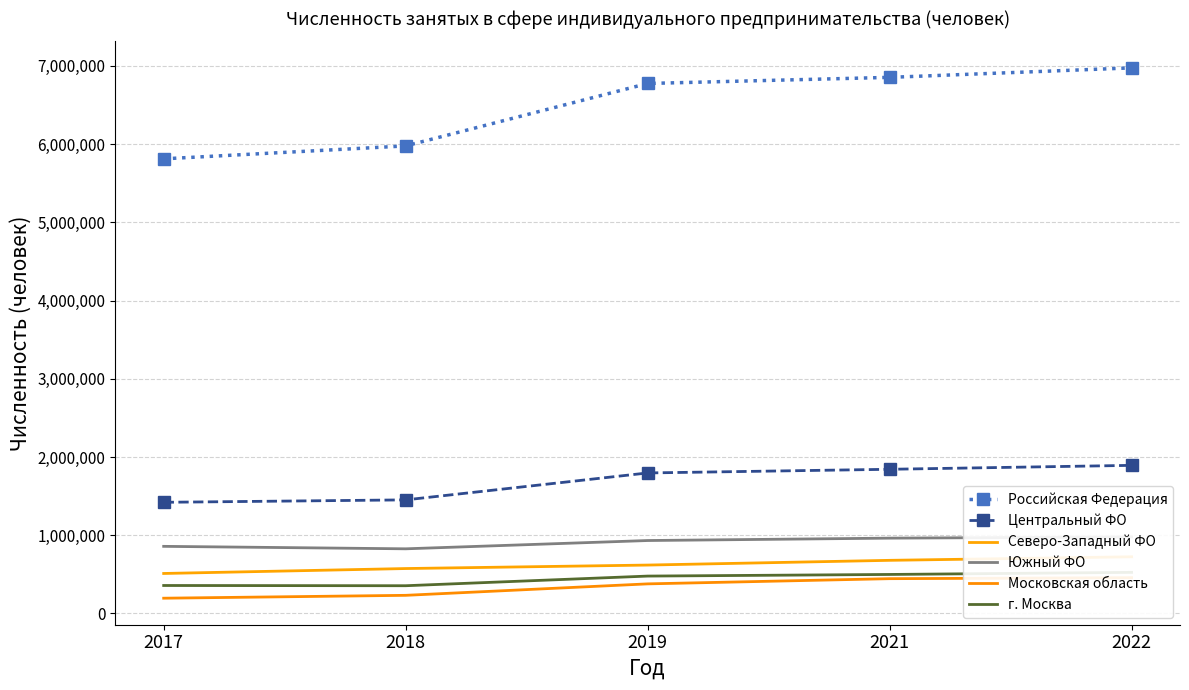

True or false: Северо-Западный ФО and Центральный ФО intersect in this chart.

False